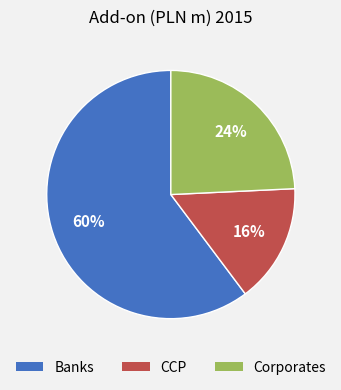

Which slice represents more than half of the pie?

Banks